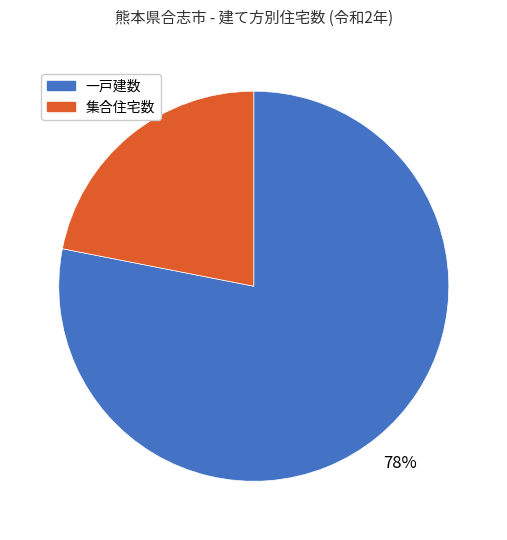

True or false: 一戸建数 accounts for 71% of the total.

False